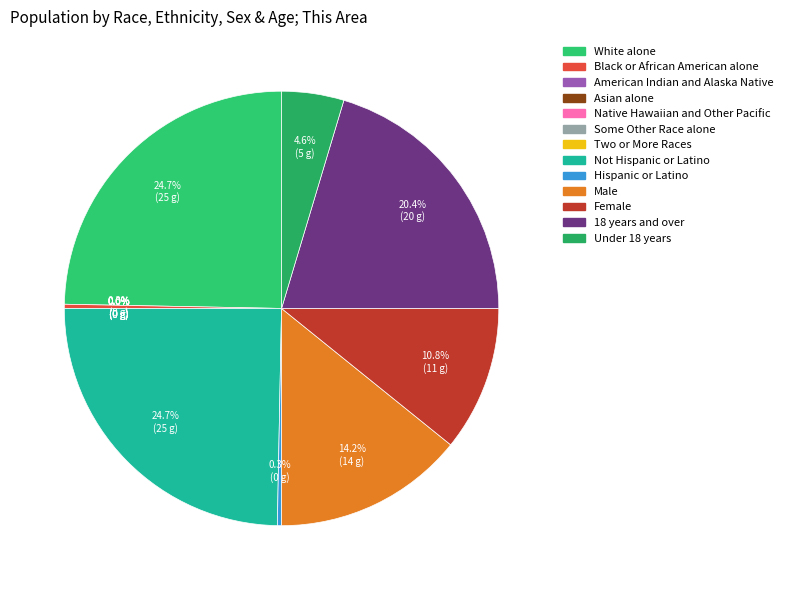

Is it true that Under 18 years is 13% of the pie?

False